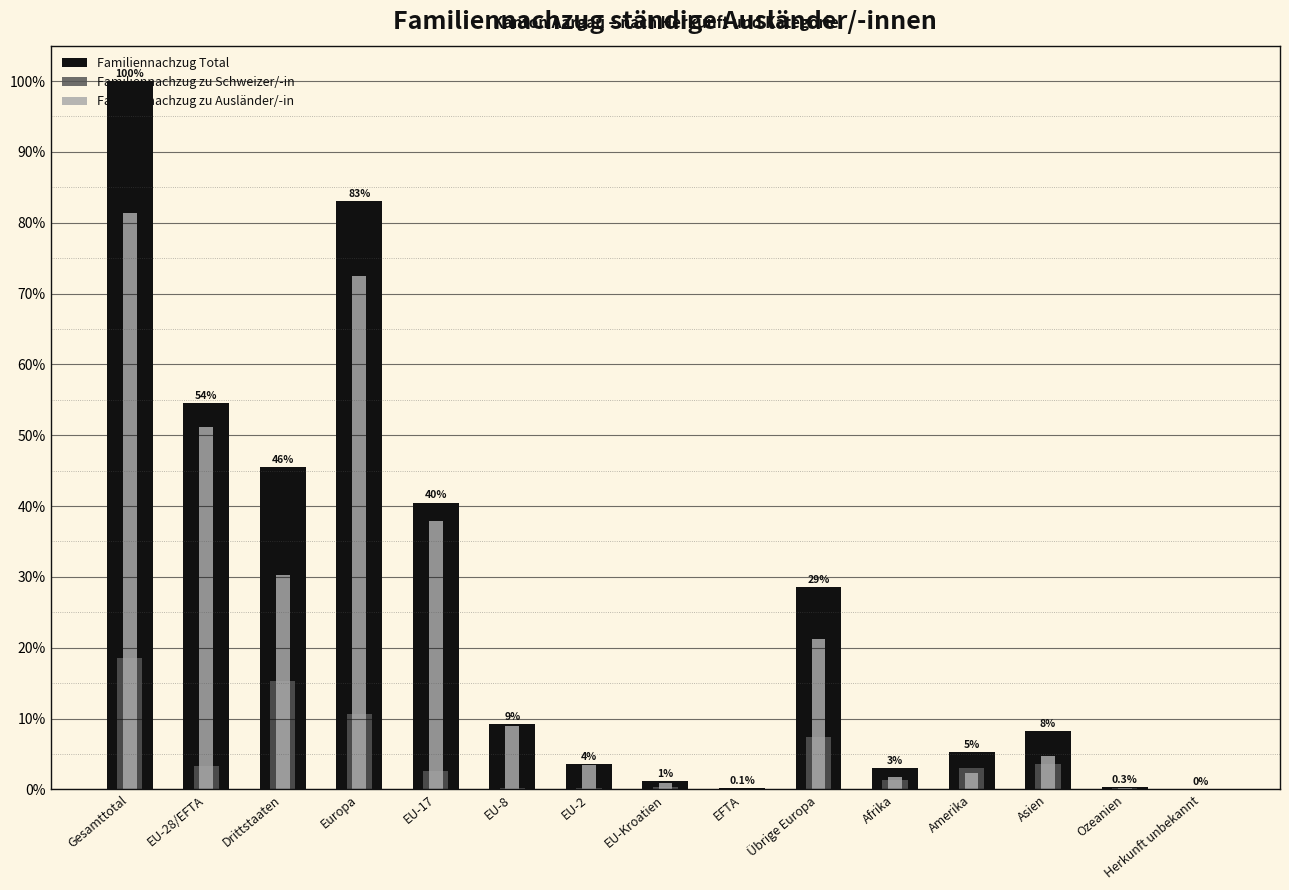

How many categories are shown in the chart?

15